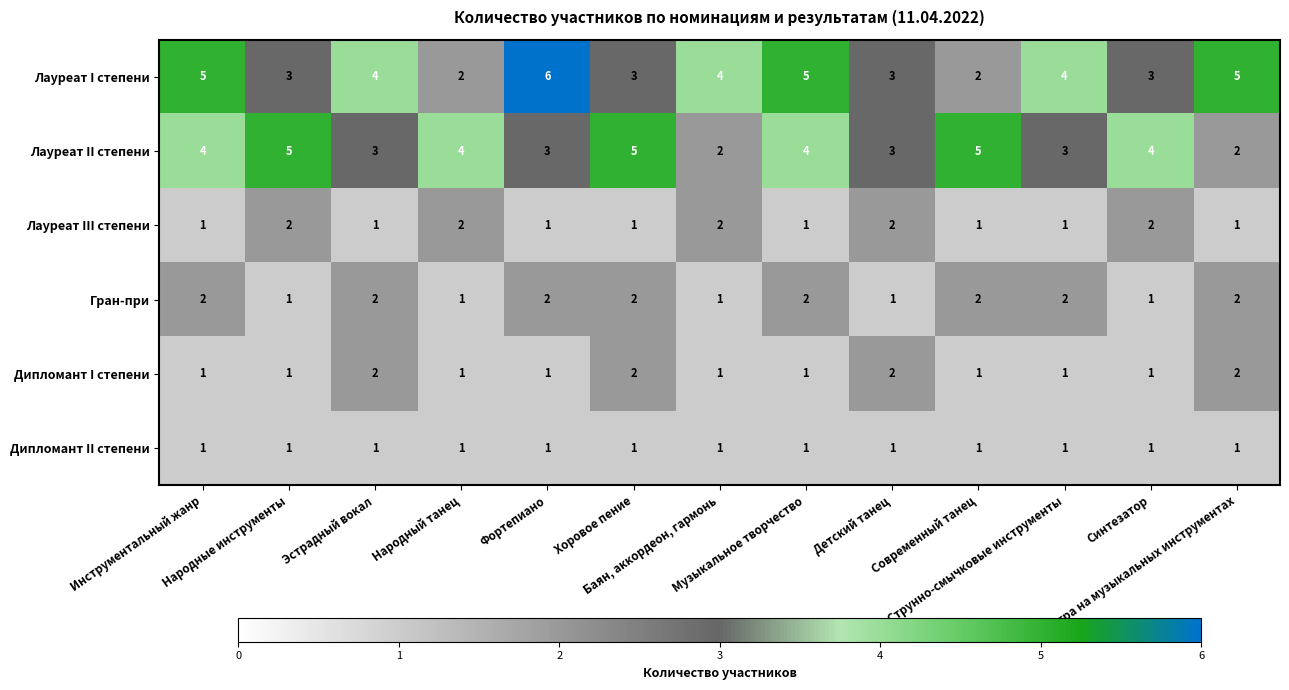

Which series has the largest total across all categories?

Лауреат I степени